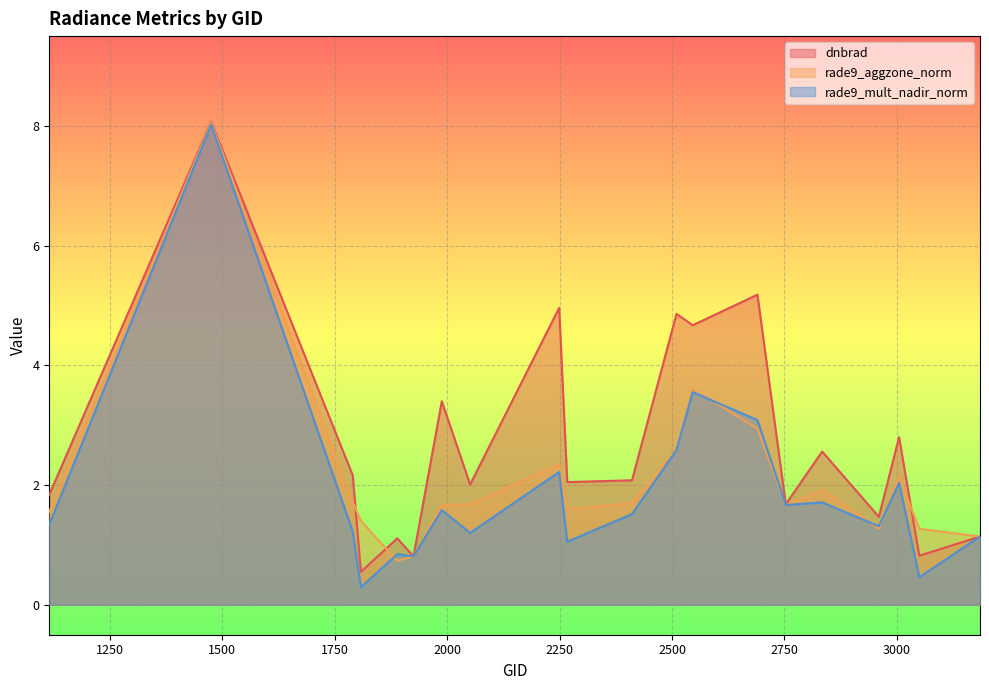

Reading left to right, list all the values displayed in this chart.

dnbrad: 1.8	8.1	2.2	0.6	1.1	0.8	3.4	2.0	5.0	2.0	2.1	4.9	4.7	5.2	1.7	2.6	1.5	2.8	0.8	1.1
rade9_aggzone_norm: 1.6	8.1	1.7	1.4	0.7	0.8	1.7	1.7	2.3	1.6	1.7	2.6	3.6	2.9	1.7	1.9	1.3	2.1	1.3	1.1
rade9_mult_nadir_norm: 1.3	8.0	1.2	0.3	0.8	0.8	1.6	1.2	2.2	1.1	1.5	2.6	3.6	3.1	1.7	1.7	1.3	2.0	0.5	1.1